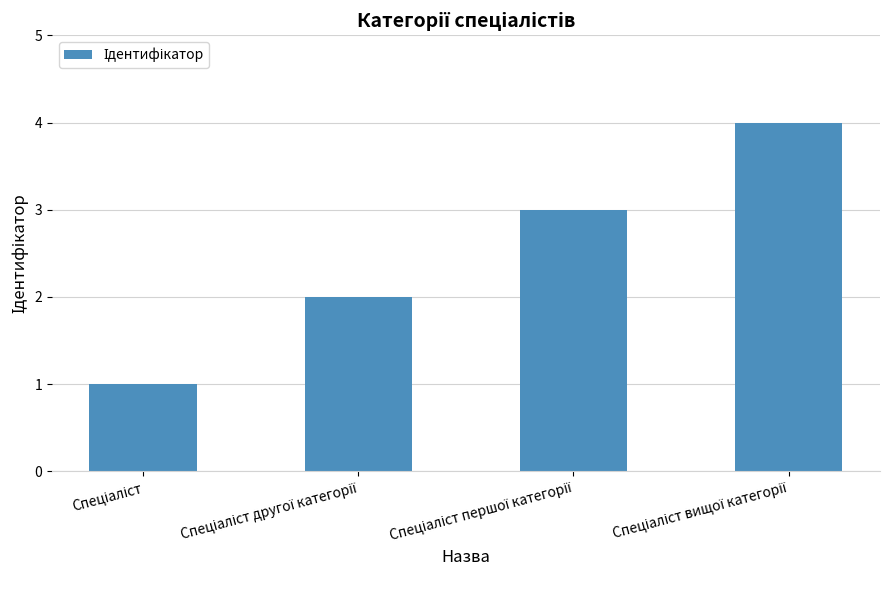

What is the difference between the maximum and minimum values?

3